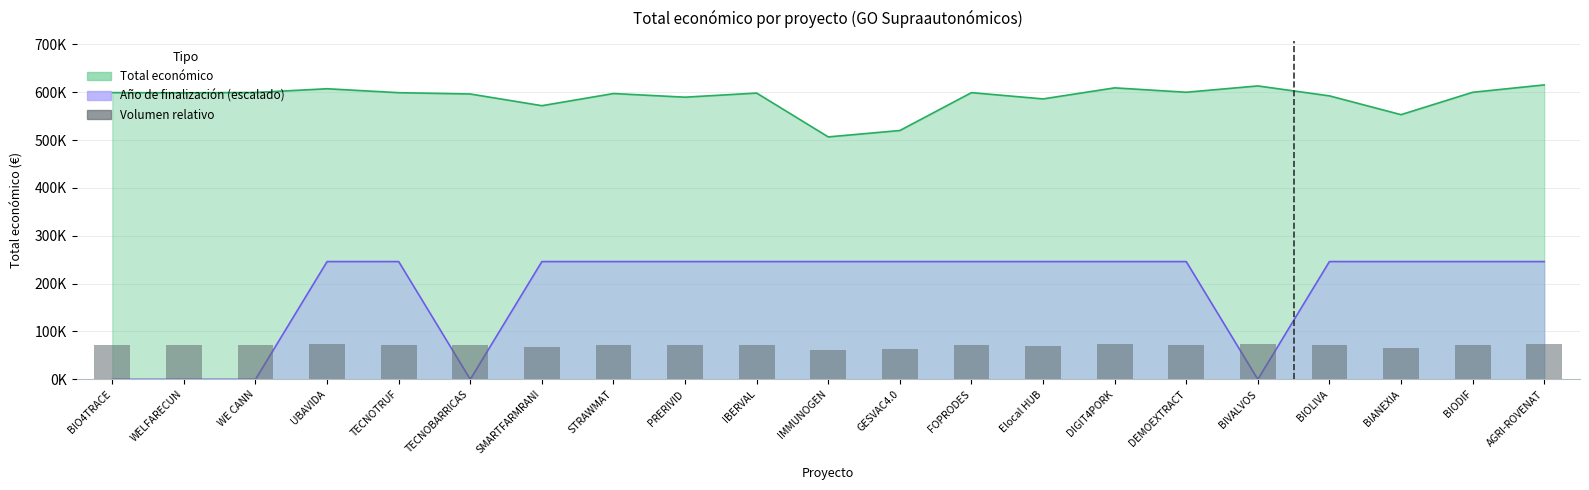

What is the difference between the maximum and minimum values in the Año de finalización series?

246150.0